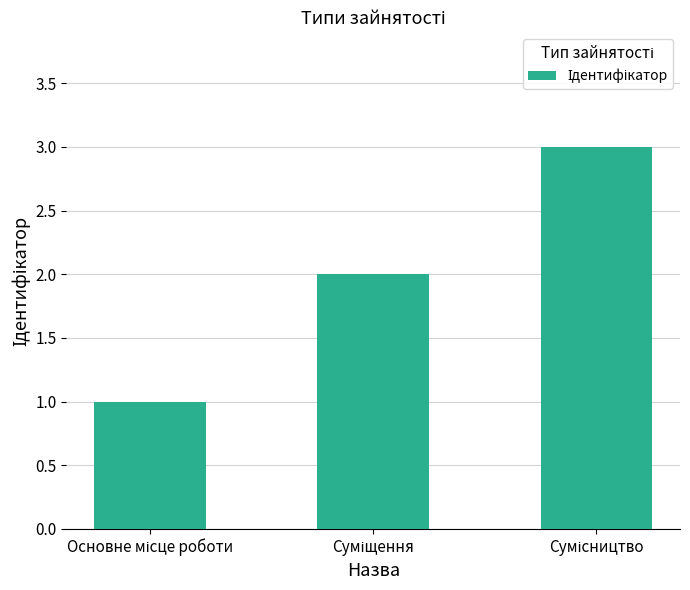

What is the maximum value shown in the chart?

3